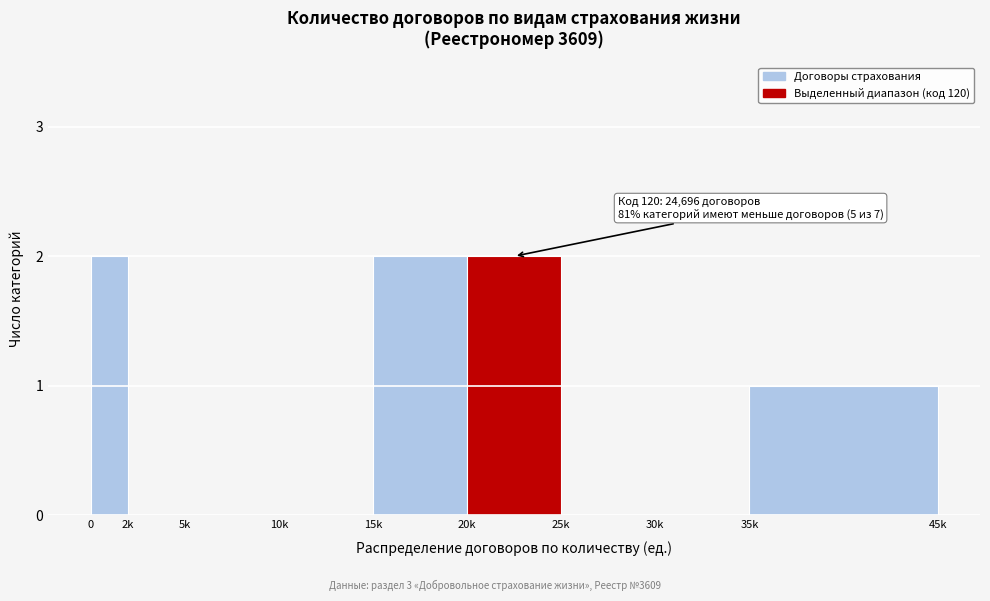

Reading left to right, transcribe all the data shown in this chart.

0=2	2k=0	5k=0	10k=0	15k=2	20k=2	25k=0	30k=0	35k=1